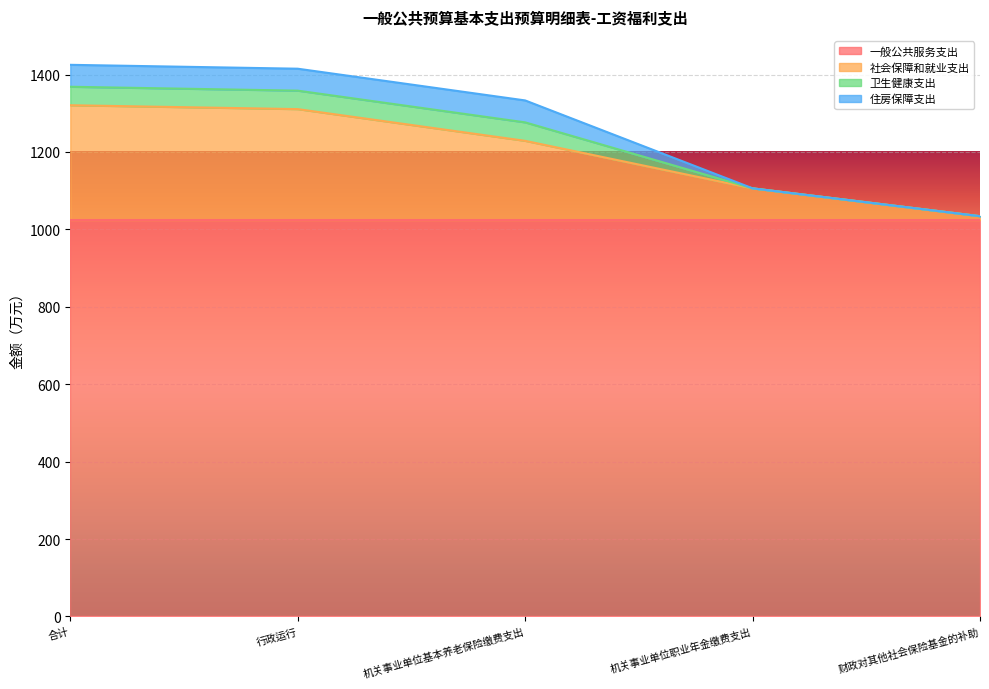

True or false: 卫生健康支出 and 一般公共服务支出 cross at least once.

False